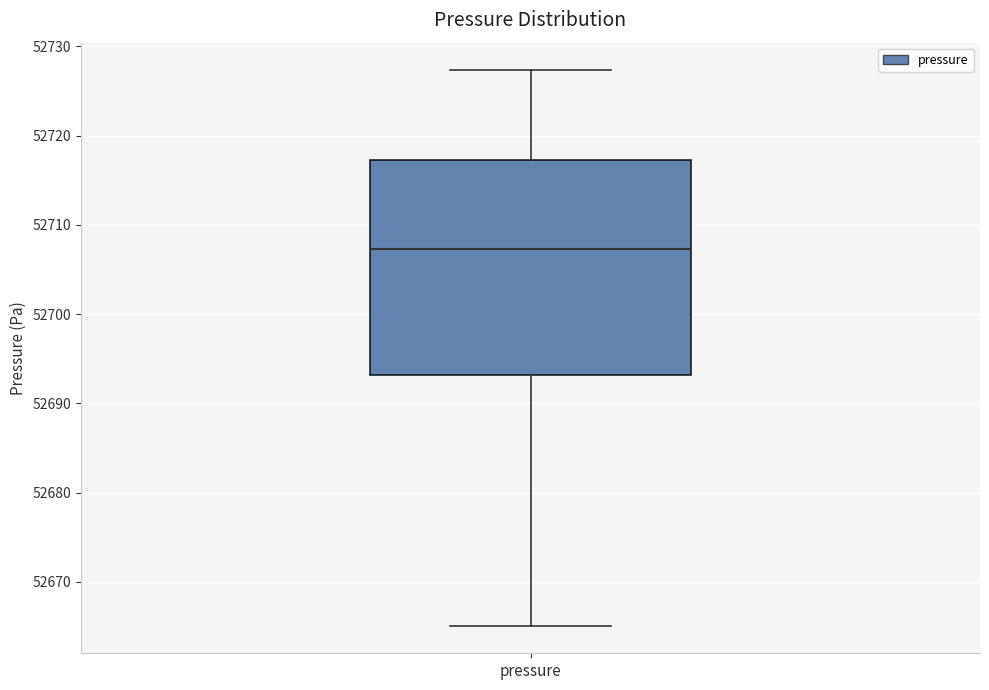

Read this box plot against the y-axis: the position of the median line, the range covered by the box, and the ends of both whiskers. The values are not printed on the chart, so give them approximately, as read against the axis.

median 52707, box 52693 to 52717, whiskers 52665 to 52727